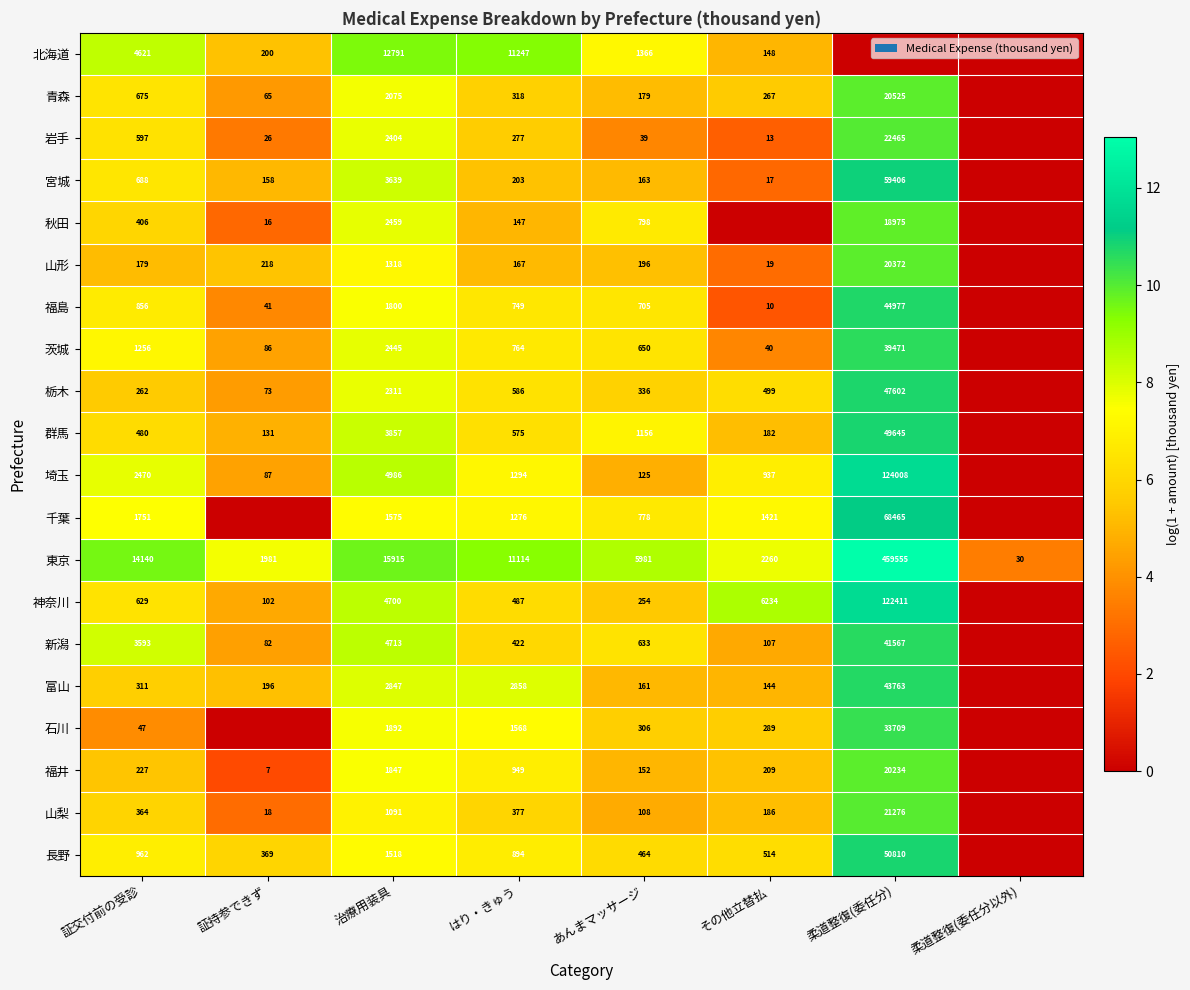

The 福島 series shows 1065 at はり・きゅう. True or false?

False